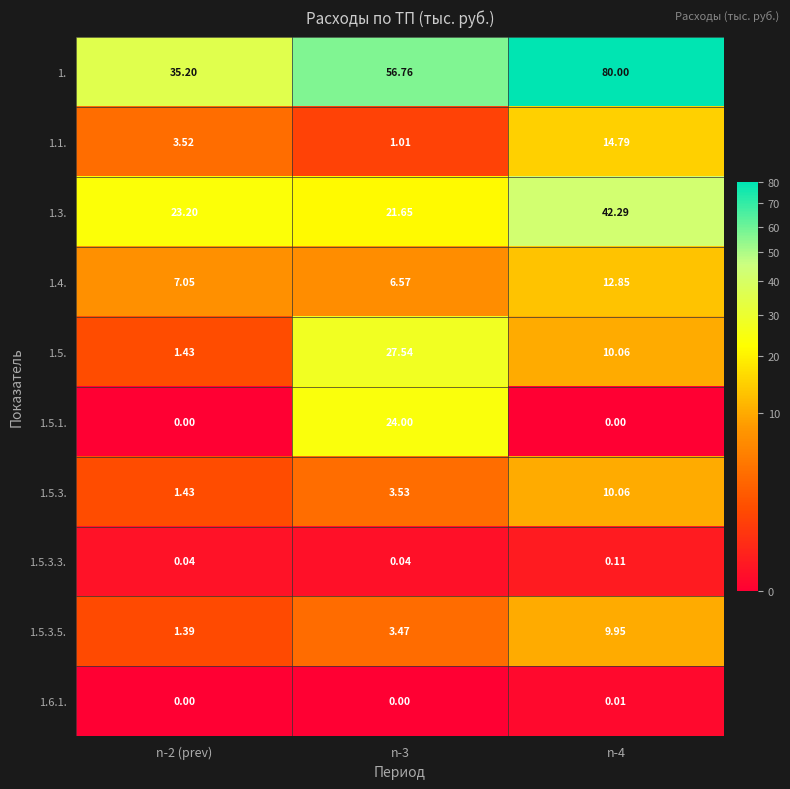

Which has a higher value, n-2 (prev) or n-3?

n-3